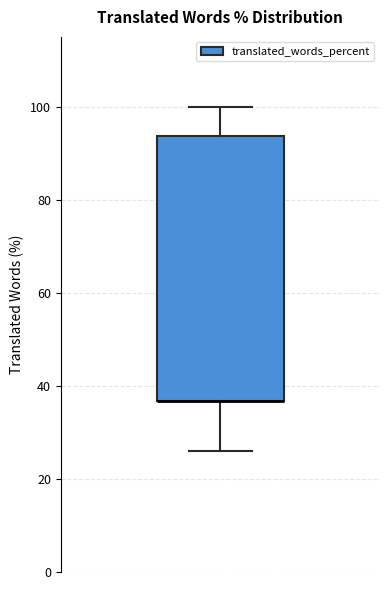

Where is the lower edge of the box on the y-axis? The values are not printed on the chart, so give them approximately, as read against the axis.

36